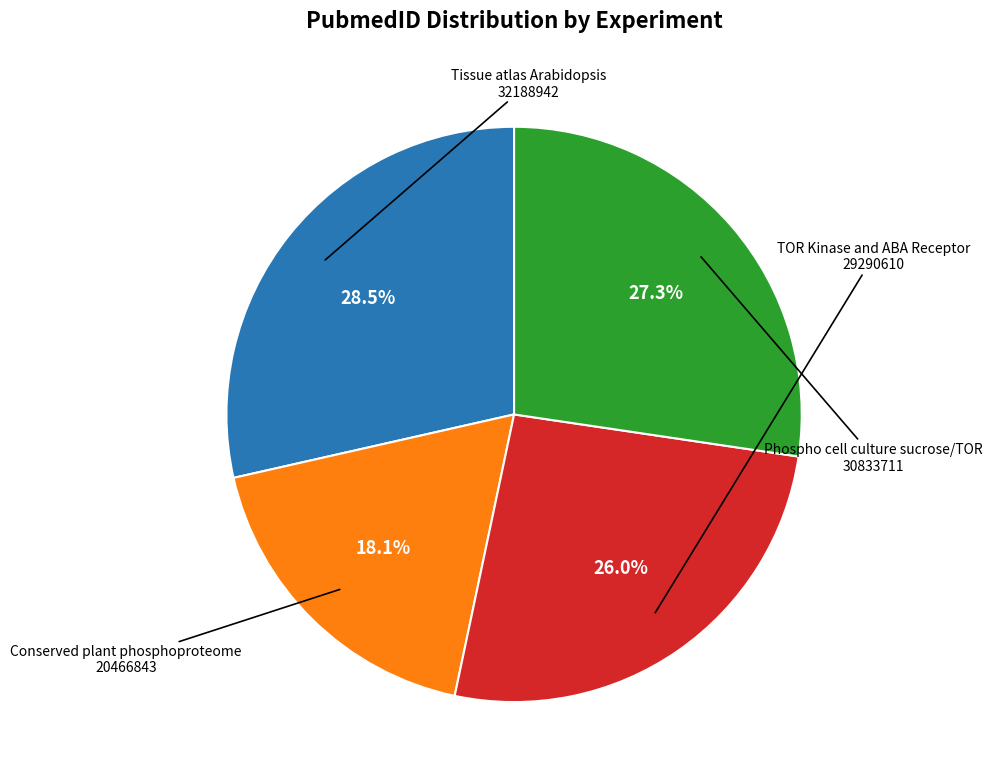

Is there any slice that represents more than half of the pie?

No